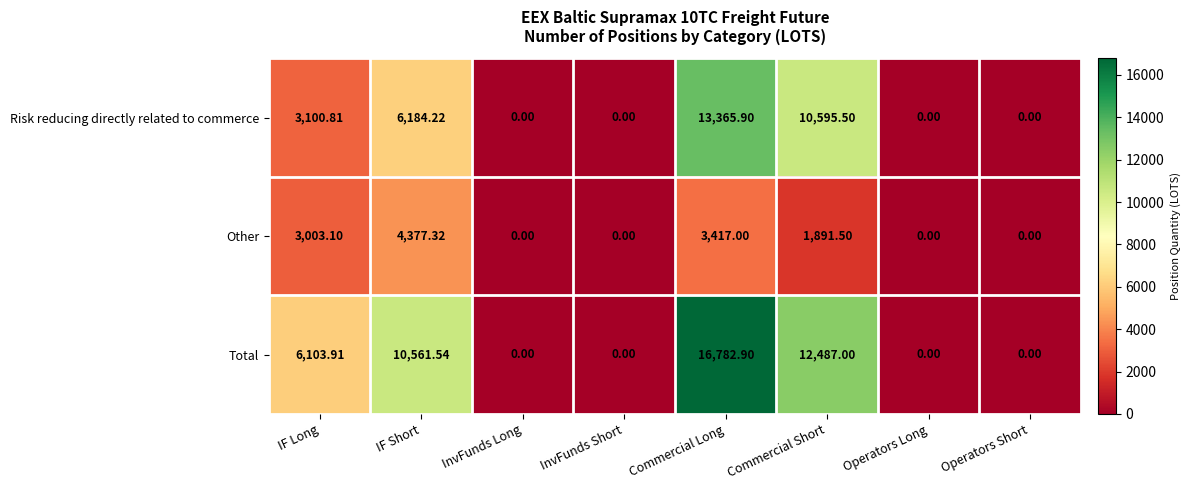

Where is Risk reducing directly related to commerce nearest to the value 6682?

IF Short